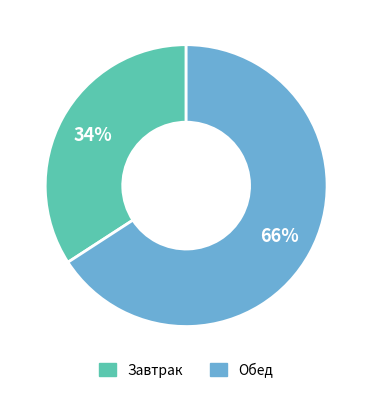

How many segments does this pie chart have?

2